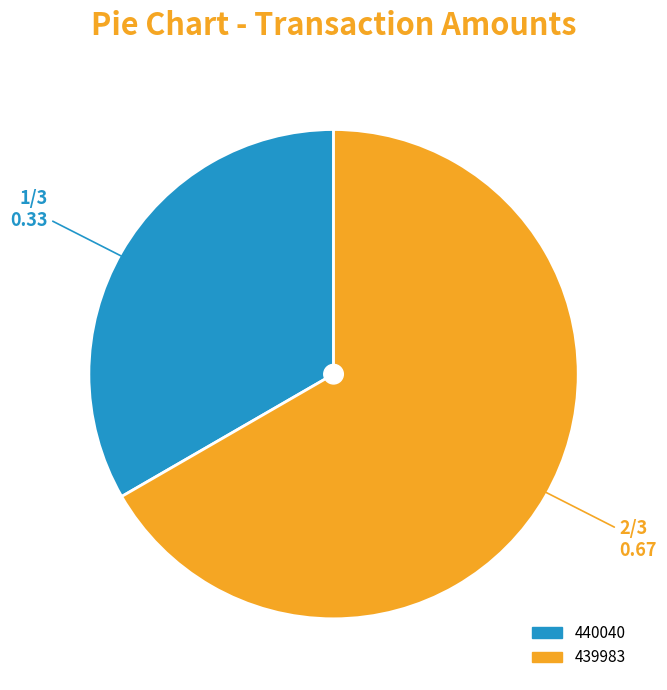

What is the largest slice in the pie chart?

439983